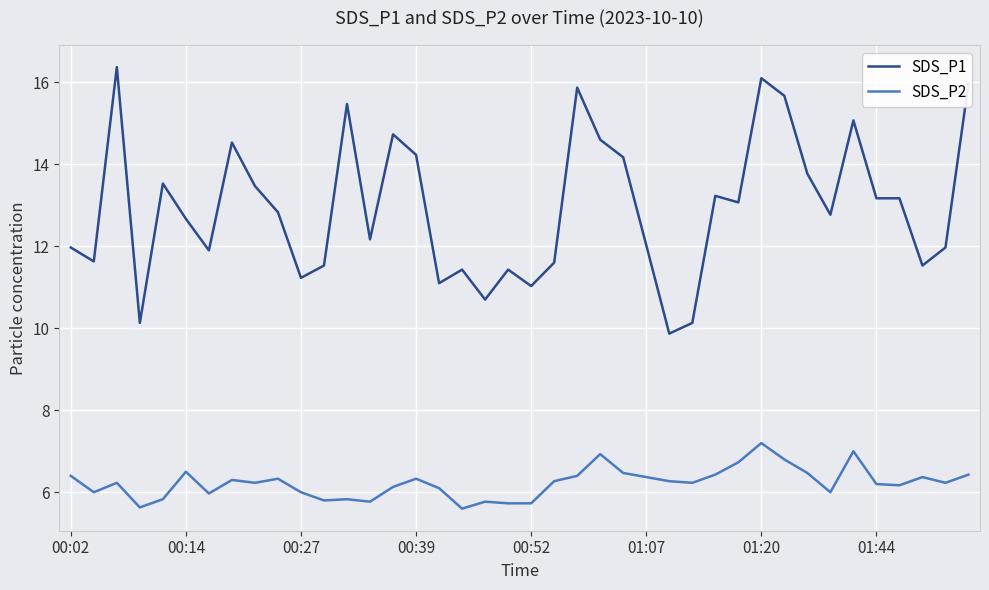

Which series has the widest spread of values?

SDS_P1